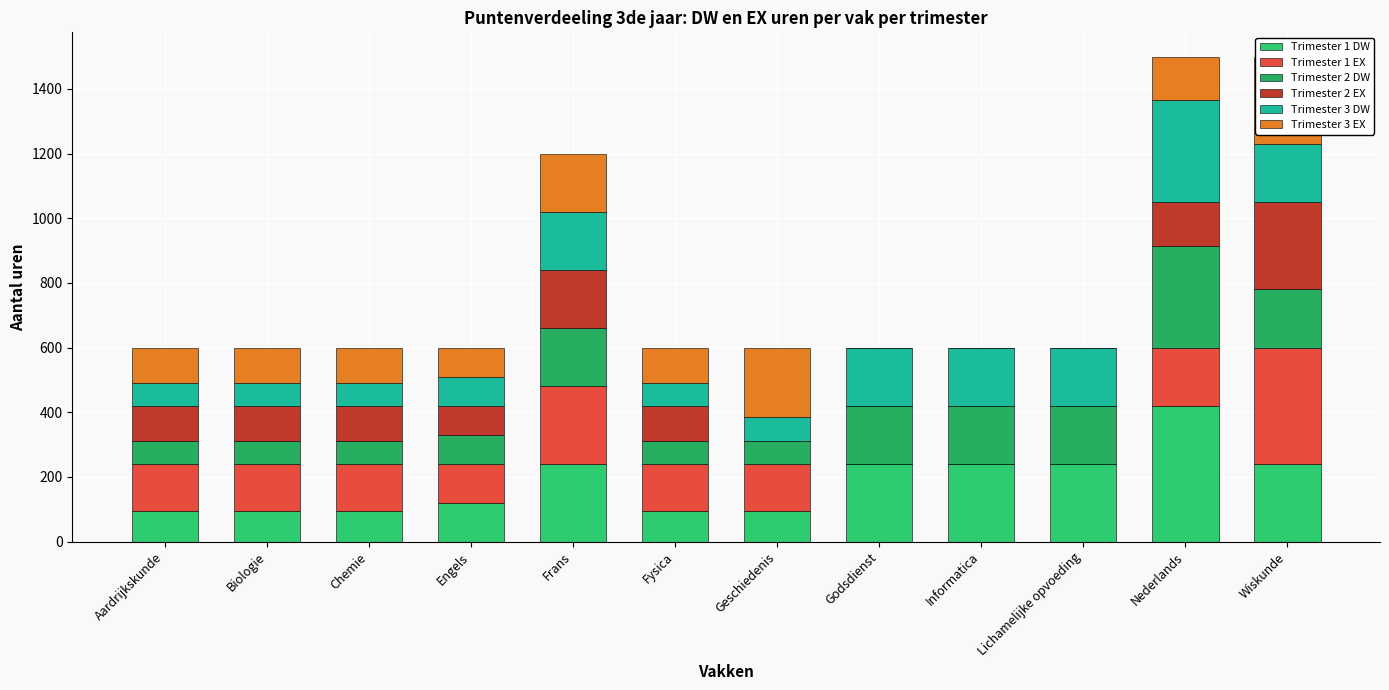

How many values in the Trimester 3 DW series are below 180?

6